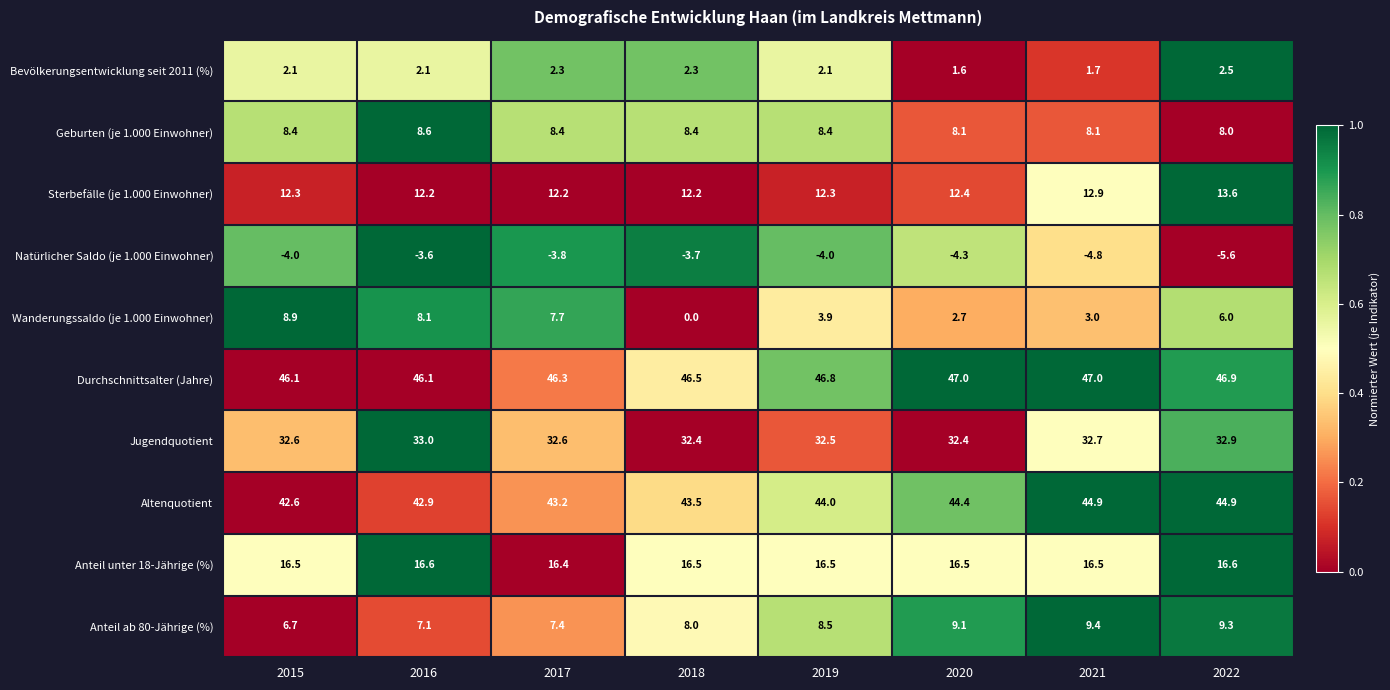

What is the maximum value shown in the chart?

47.0